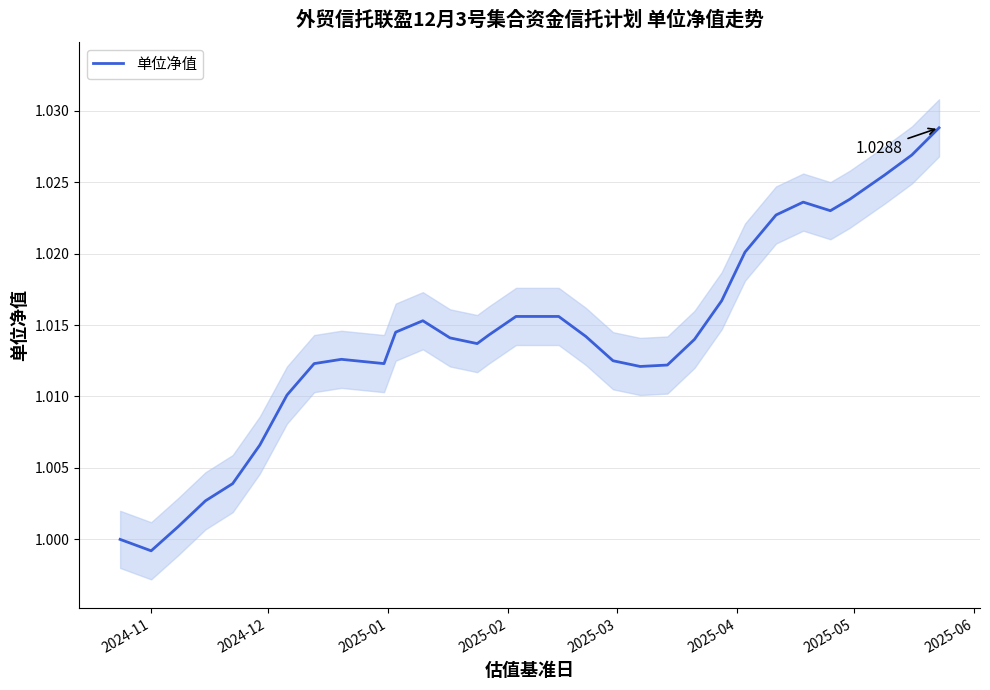

What is the sum of all values?

31.4